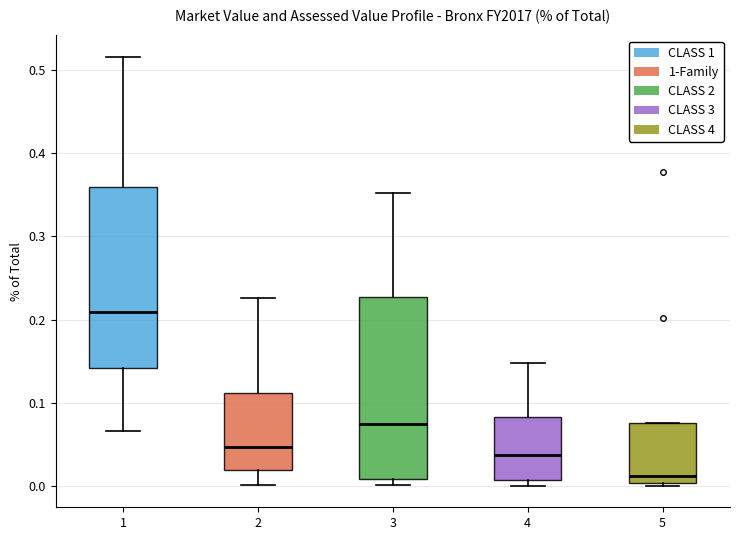

Which box has the lowest median line?

5